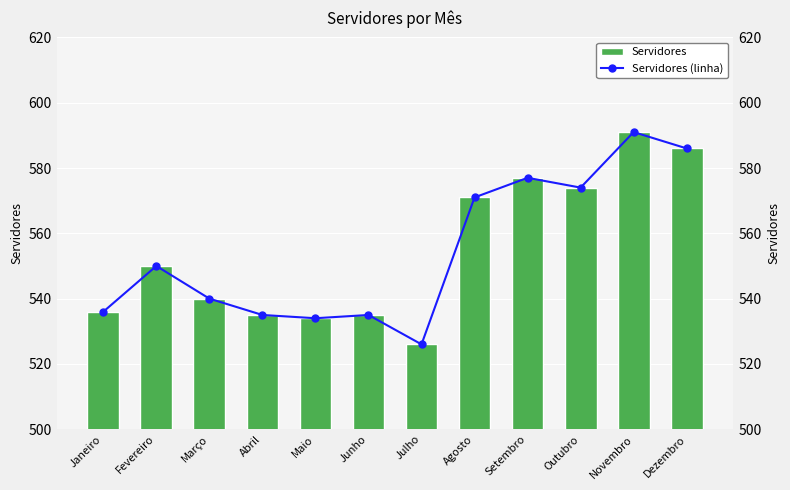

The value of Servidores (linha) at Abril is 702. True or false?

False